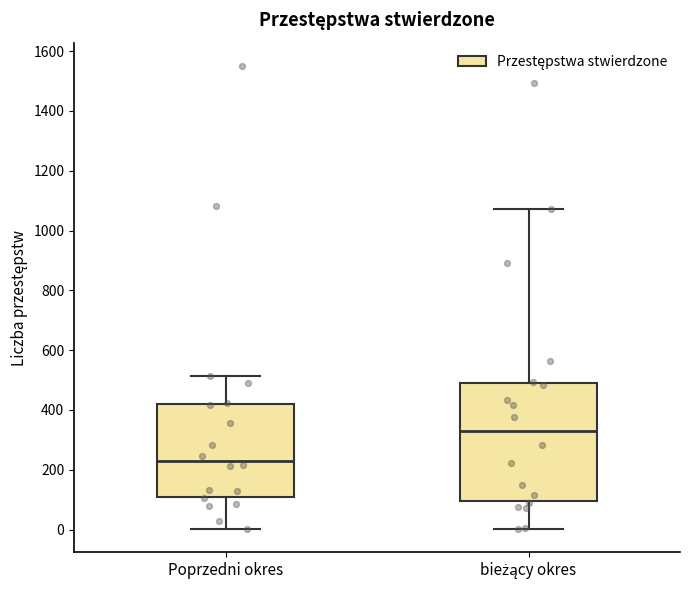

Where does the median line of the box for Poprzedni okres sit on the y-axis? The values are not printed on the chart, so give them approximately, as read against the axis.

240